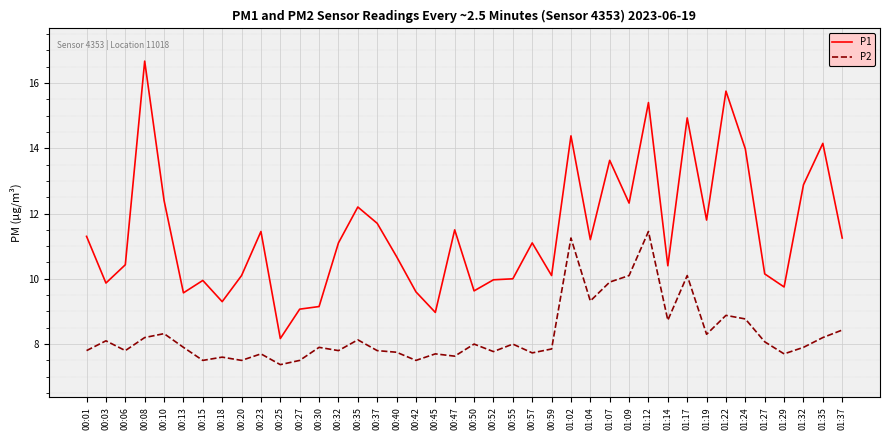

In P1, how many points are higher than both neighbors (excluding endpoints)?

12